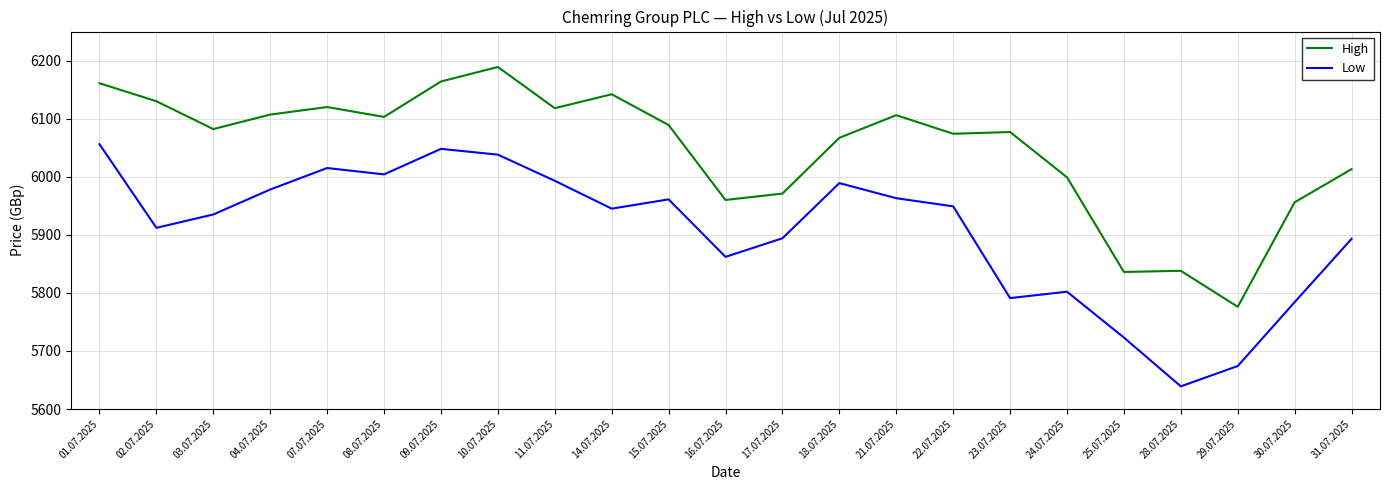

Is the value of Low at 04.07.2025 greater than the value of High at 24.07.2025?

No